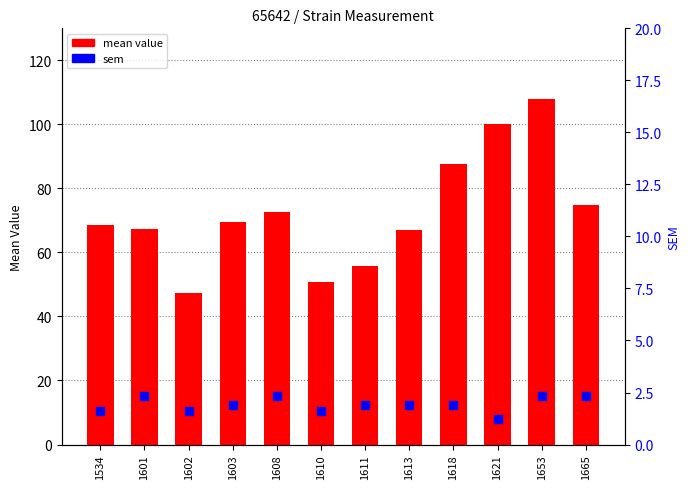

Which series reaches the minimum Y coordinate?

sem